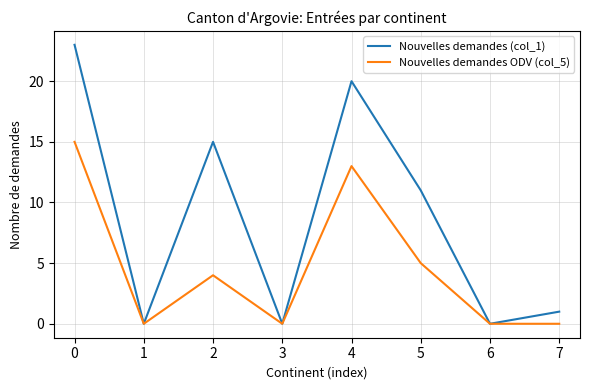

Is it true that Nouvelles demandes (col_1) equals 0 at 1?

True